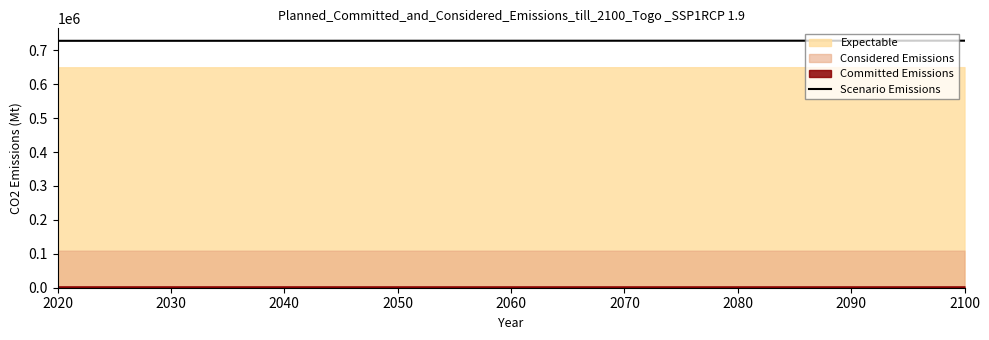

What is the minimum value for Scenario Emissions?

728164.3